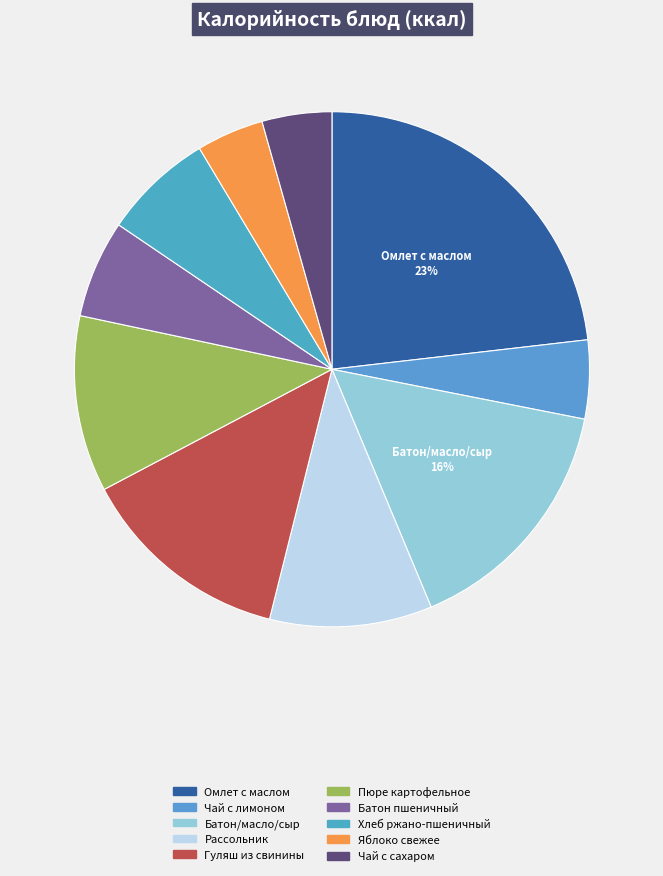

Count the number of slices in the pie.

10